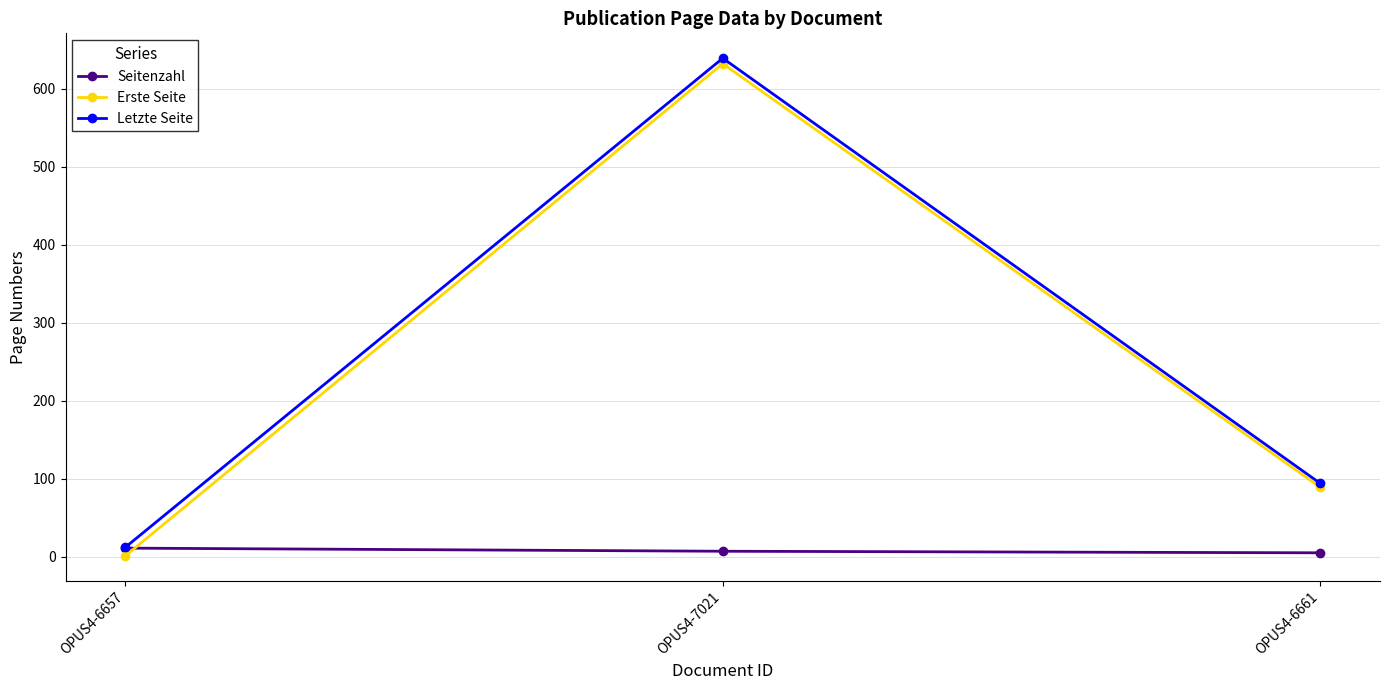

What is the smallest value displayed?

1